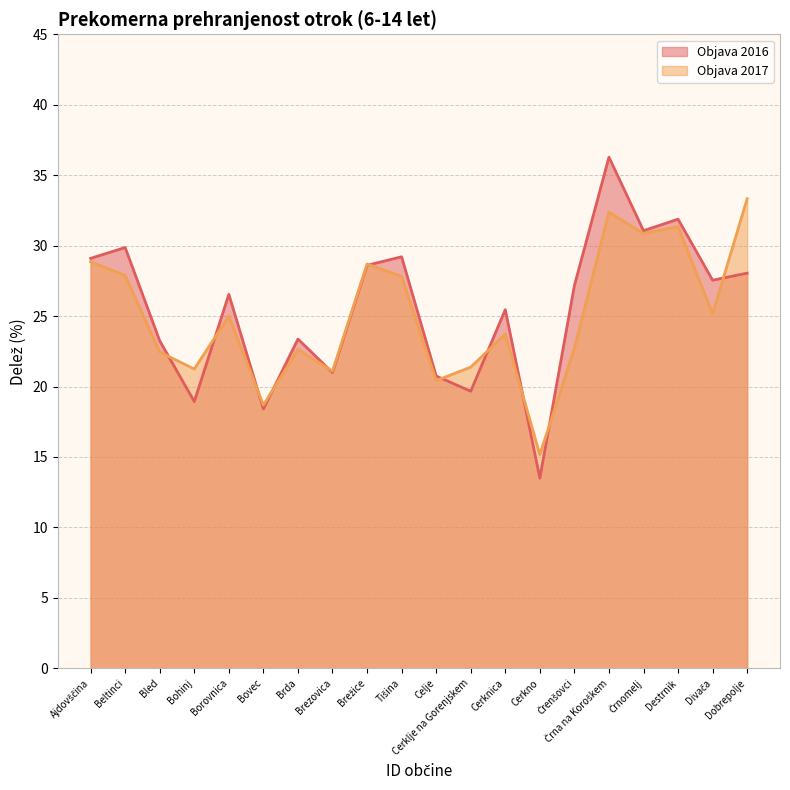

List the series in order of their overall mean, lowest first.

Objava 2017, Objava 2016